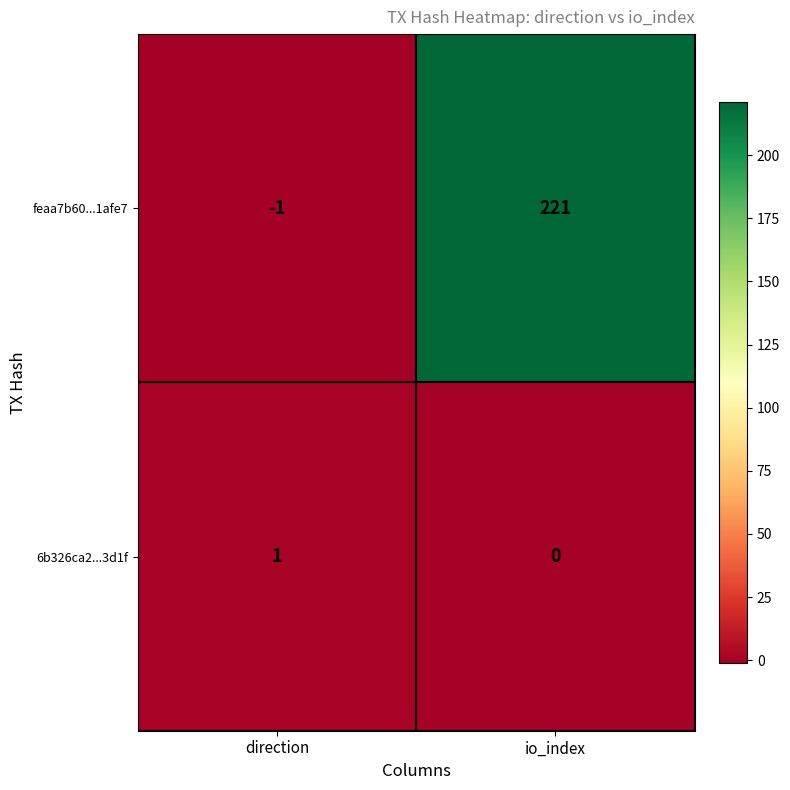

What is the sum of all feaa7b60...1afe7 values?

220